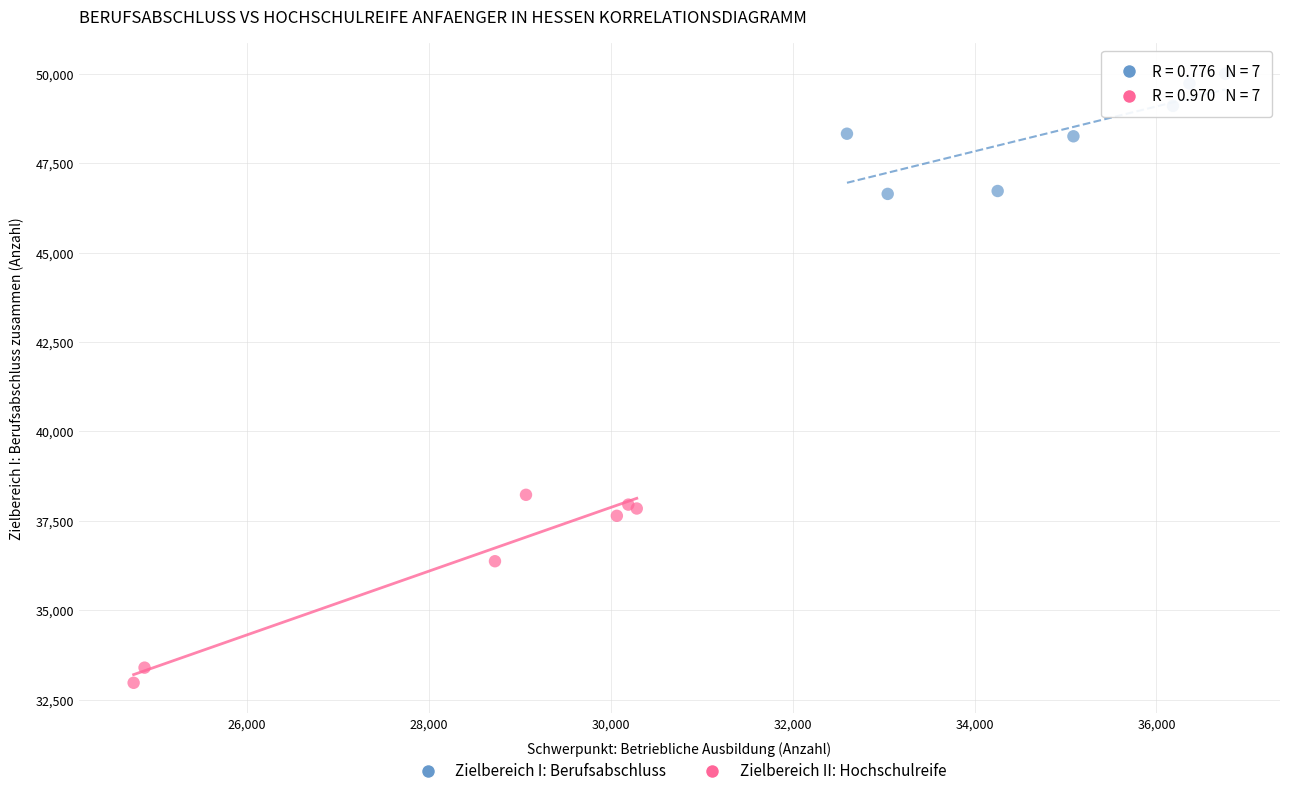

Which series contains the highest Y value?

Zielbereich I: Berufsabschluss